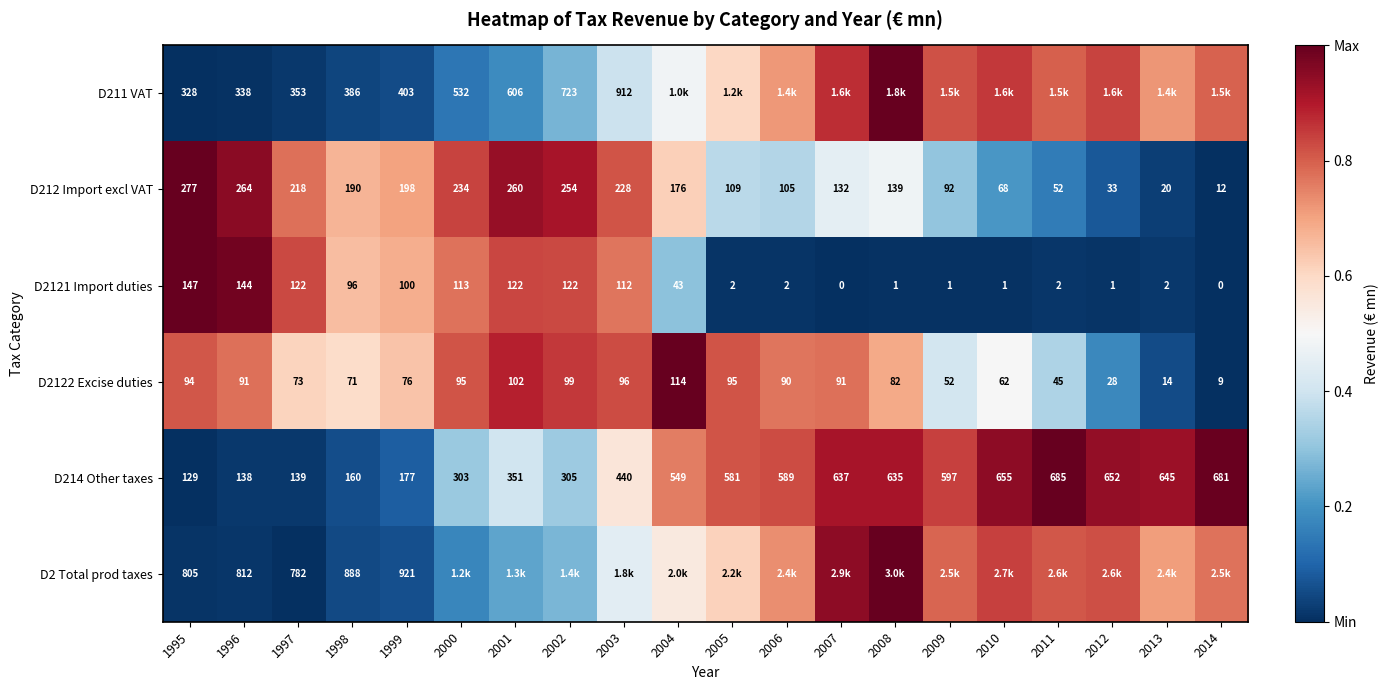

How many series are shown in this chart?

6